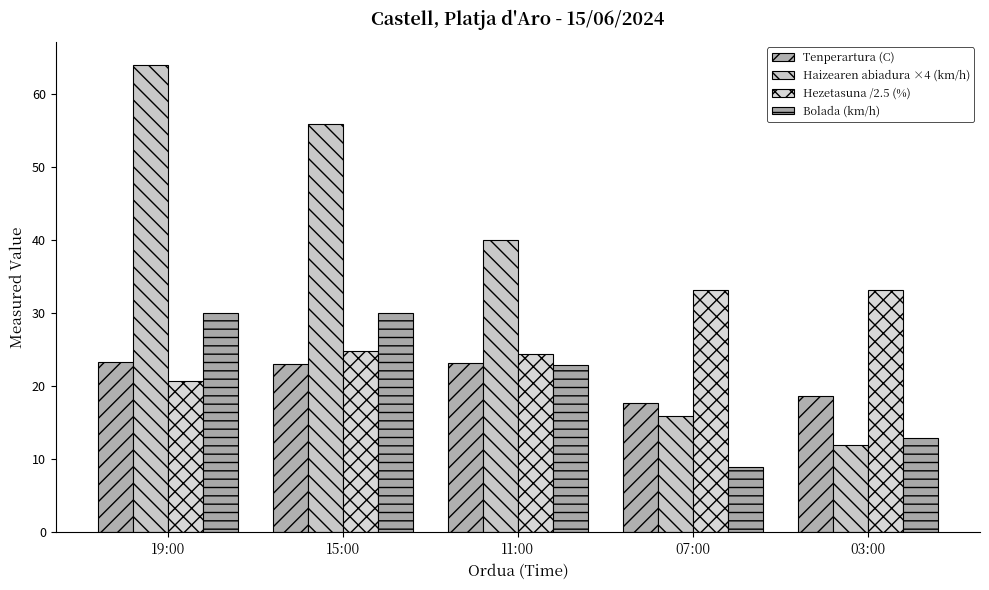

What is the label of the 5th bar from the right?

19:00